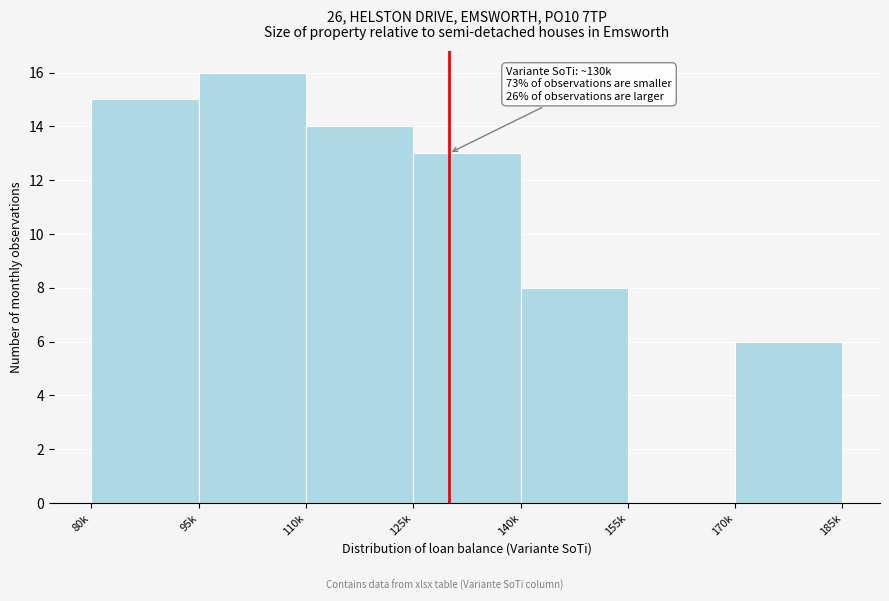

Reading right to left, transcribe all the data shown in this chart.

170k=6	155k=0	140k=8	125k=13	110k=14	95k=16	80k=15